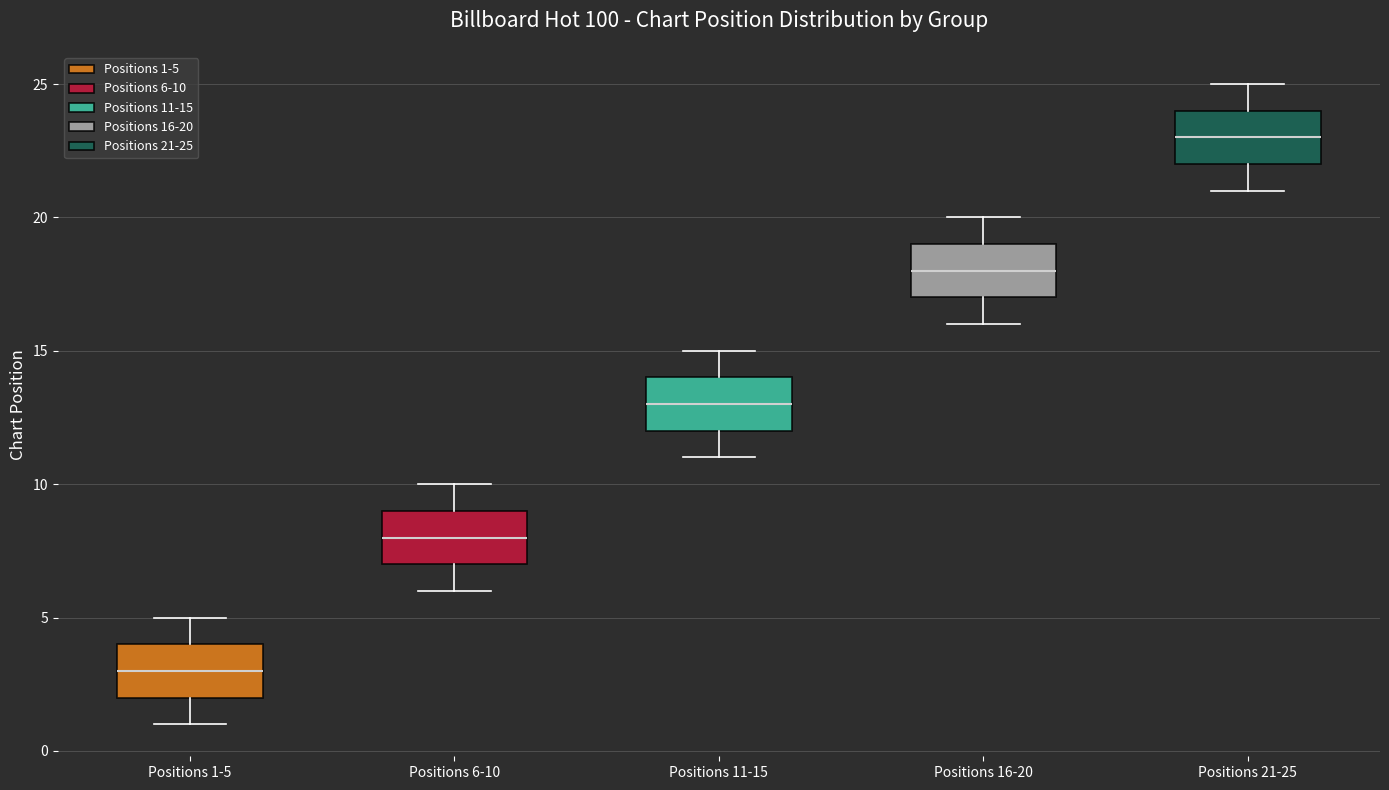

Reading left to right, read every box against the y-axis: the position of its median line, the range the box covers, and the ends of its whiskers. The values are not printed on the chart, so give them approximately, as read against the axis.

Positions 1-5: median 3, box 2 to 4, whiskers 1 to 5
Positions 6-10: median 8, box 7 to 9, whiskers 6 to 10
Positions 11-15: median 13, box 12 to 14, whiskers 11 to 15
Positions 16-20: median 18, box 17 to 19, whiskers 16 to 20
Positions 21-25: median 23, box 22 to 24, whiskers 21 to 25